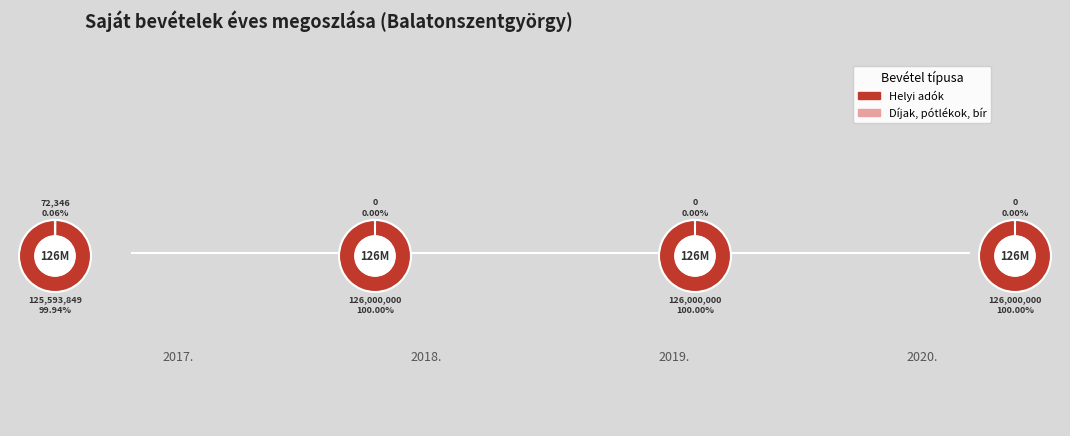

Does 2019. account for over 50% of the chart?

No